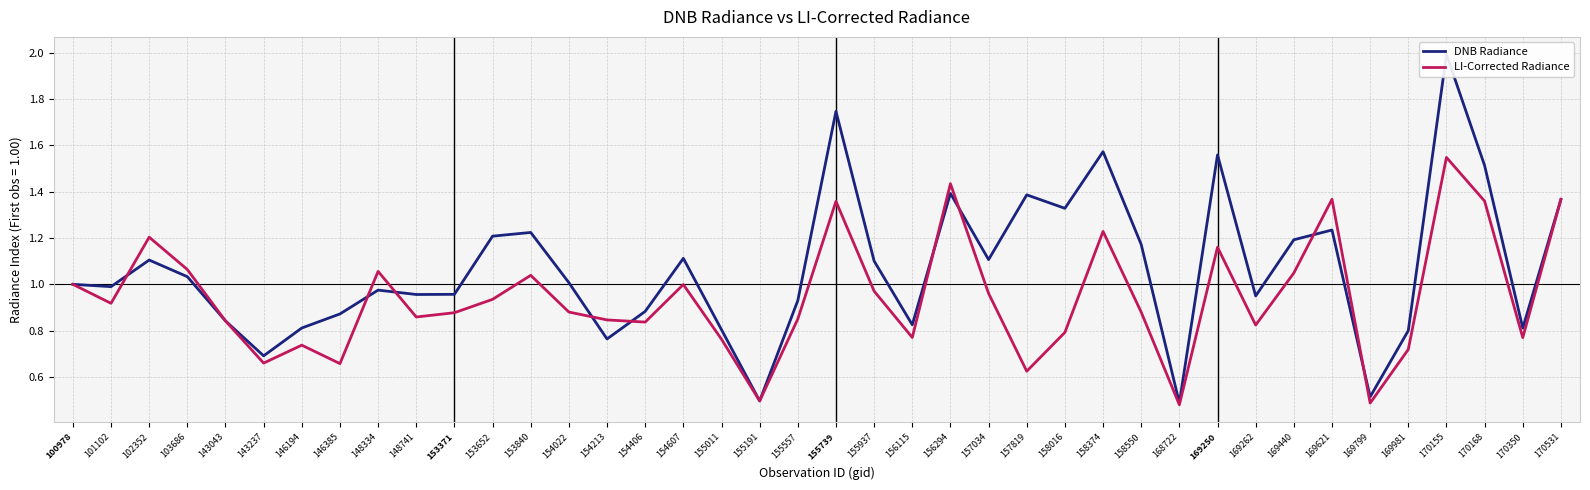

Is it true that DNB Radiance equals 1.2 at 169621?

True